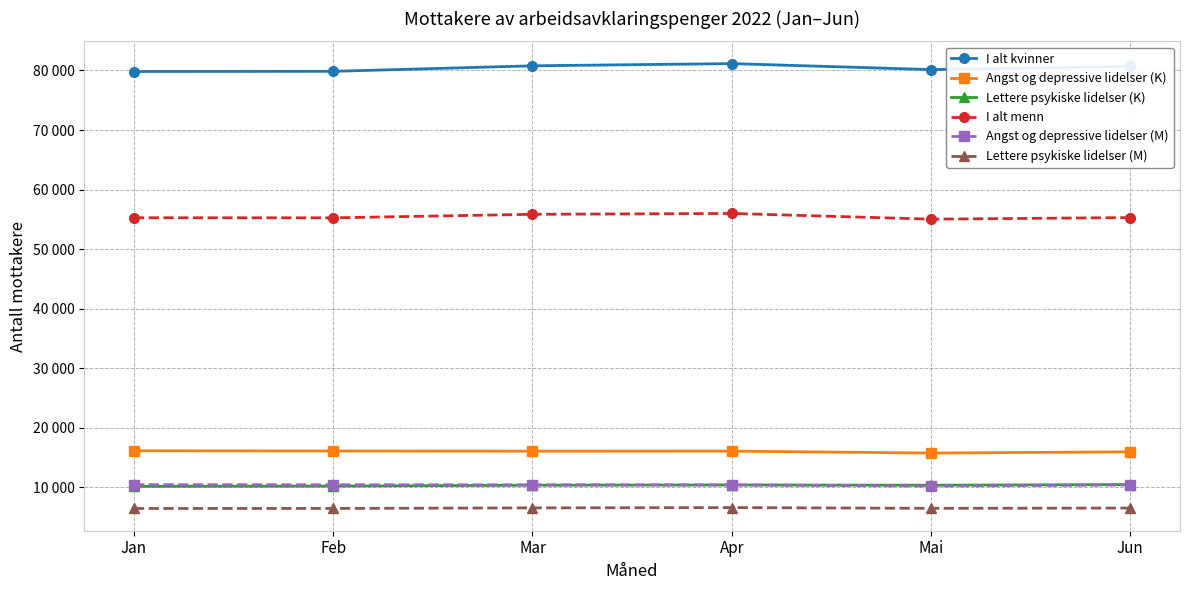

How many interior local valleys does the Lettere psykiske lidelser (M) series have?

1